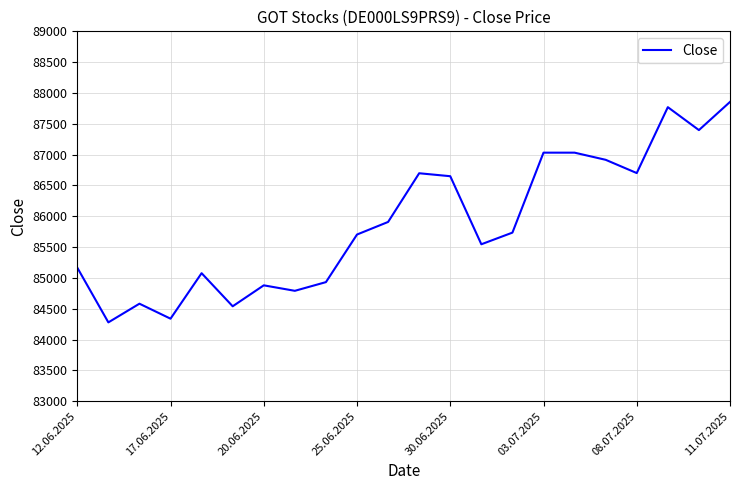

What is the minimum value shown in the chart?

84279